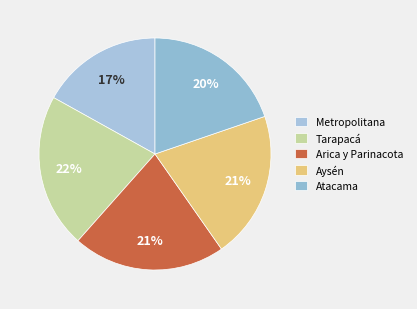

Is there a majority slice in this chart?

No